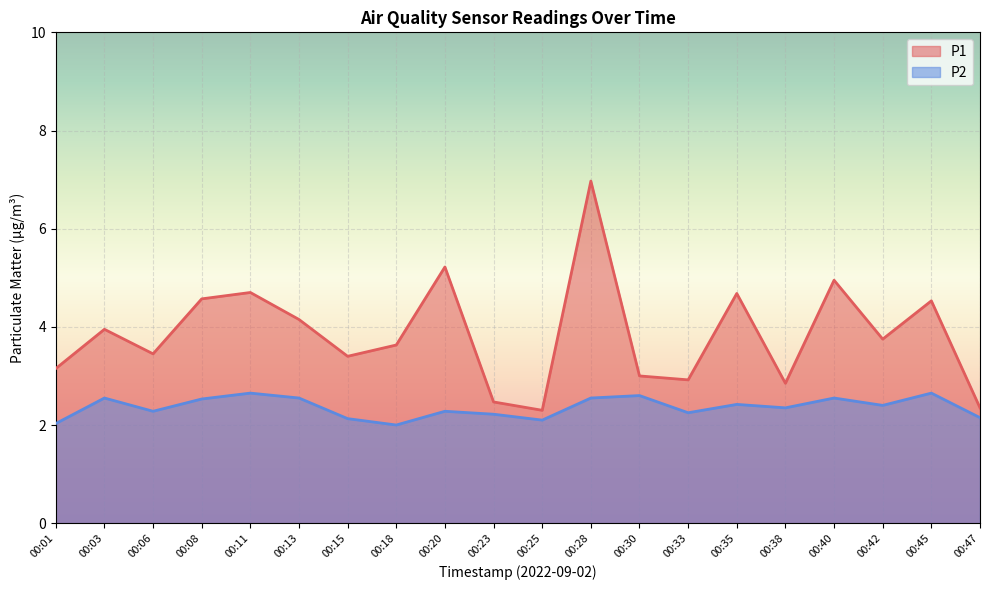

What is the total value across all series at 00:38?

5.2